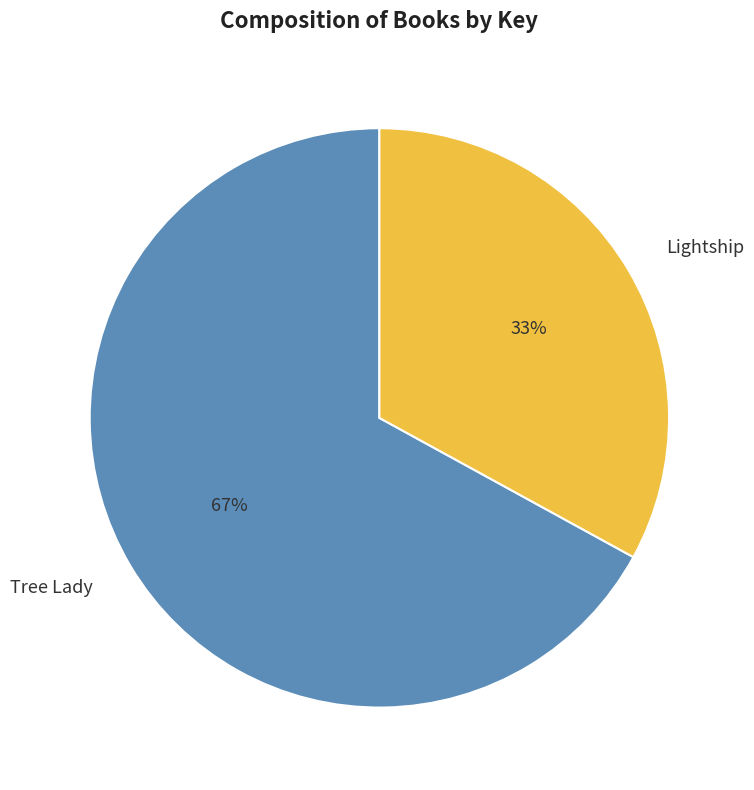

Is it true that Tree Lady is 67% of the pie?

True